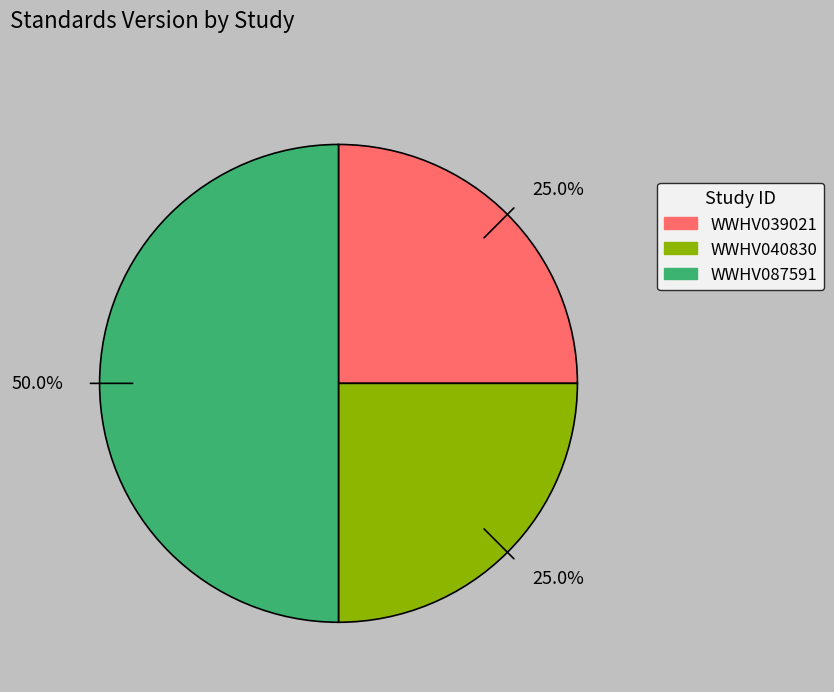

Count the number of slices in the pie.

3